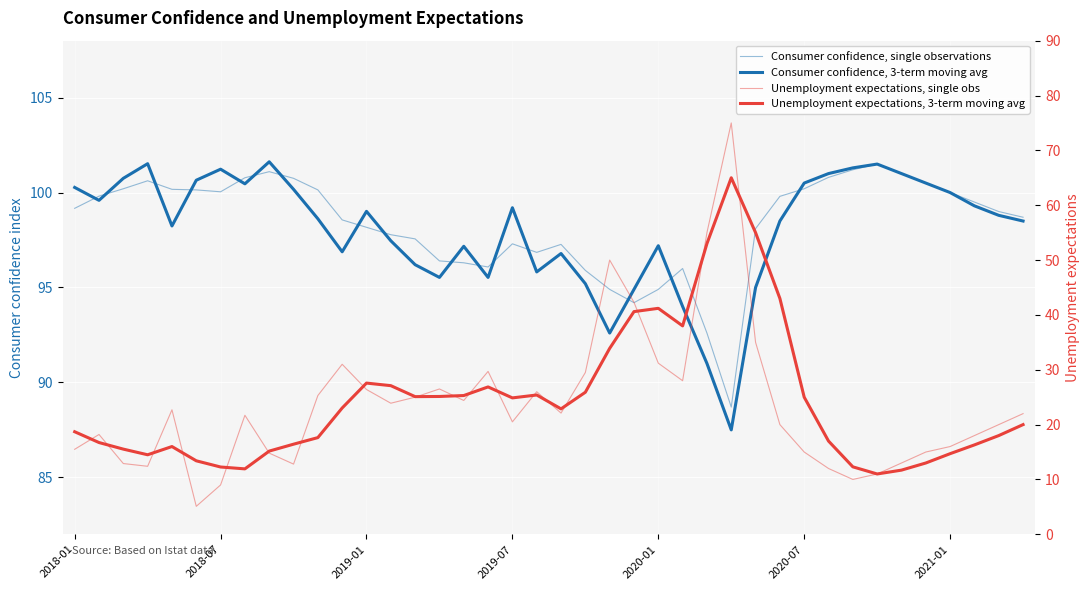

How many interior local valleys does the Unemployment expectations, 3-term moving avg series have?

7